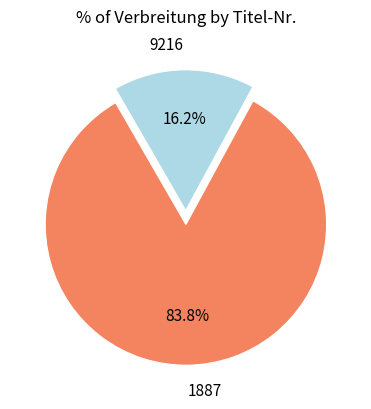

To the nearest percent, what is the average slice percentage?

50%